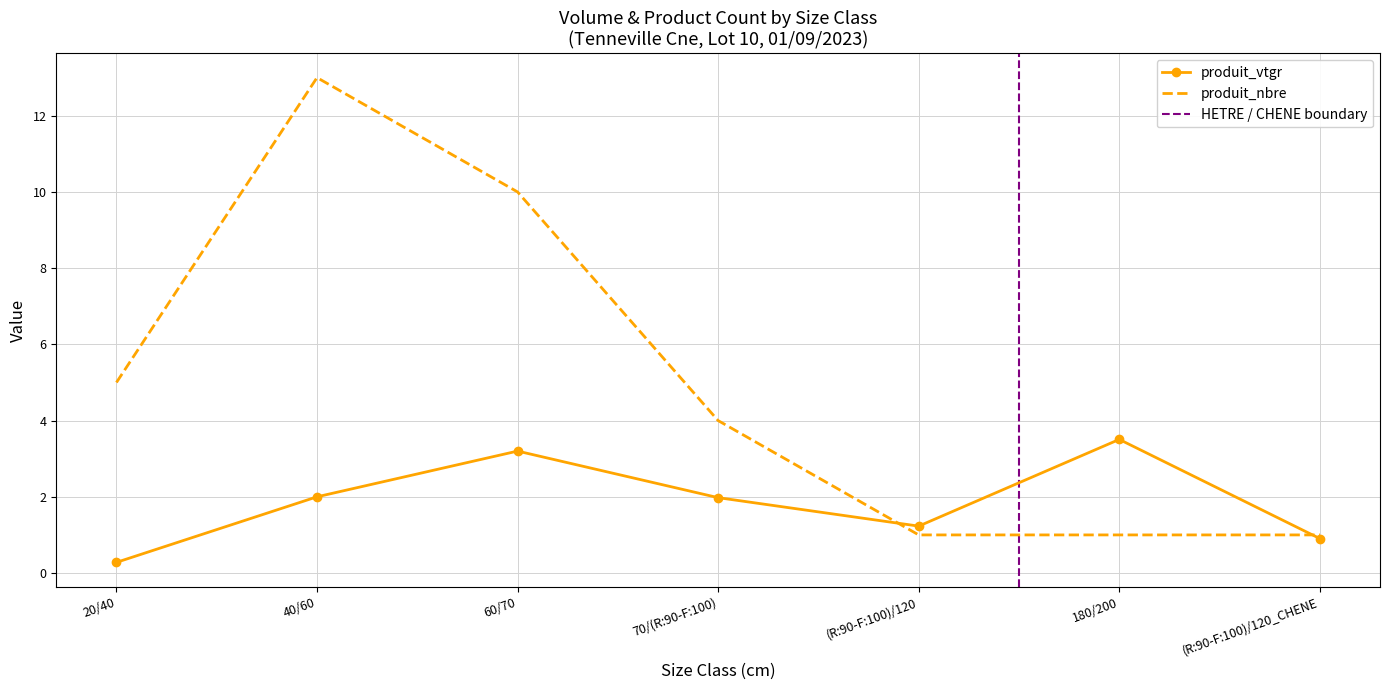

Which has a higher value, (R:90-F:100)/120_CHENE or (R:90-F:100)/120?

(R:90-F:100)/120